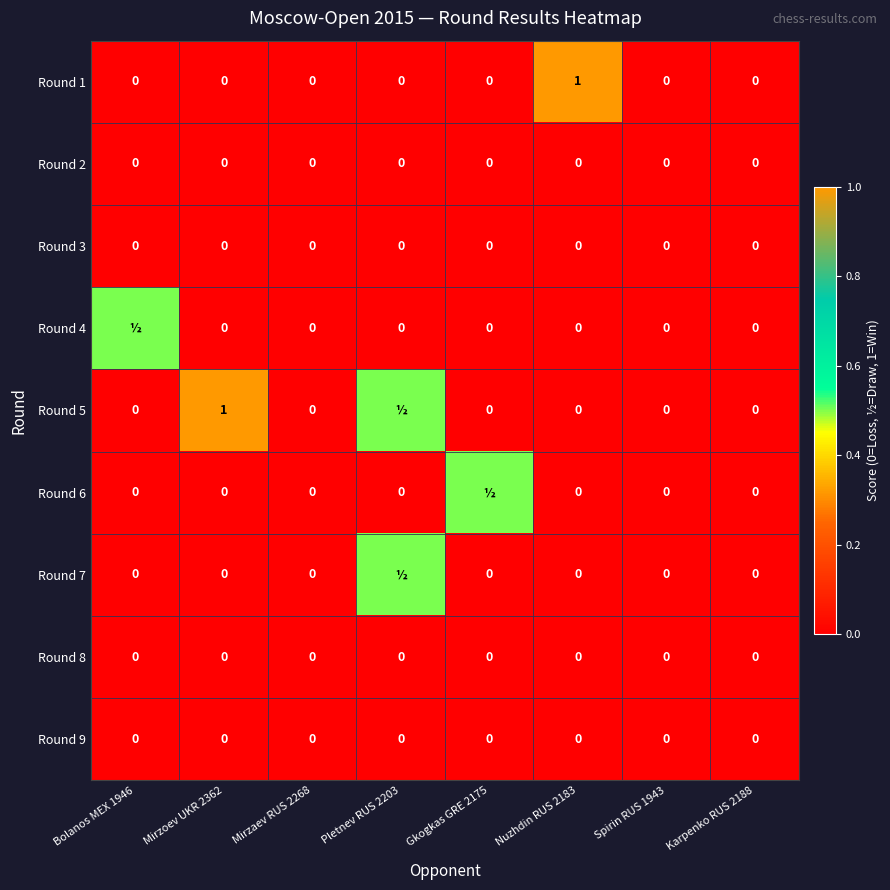

Is it true that Round 8 equals 0.0 at Karpenko RUS 2188?

True